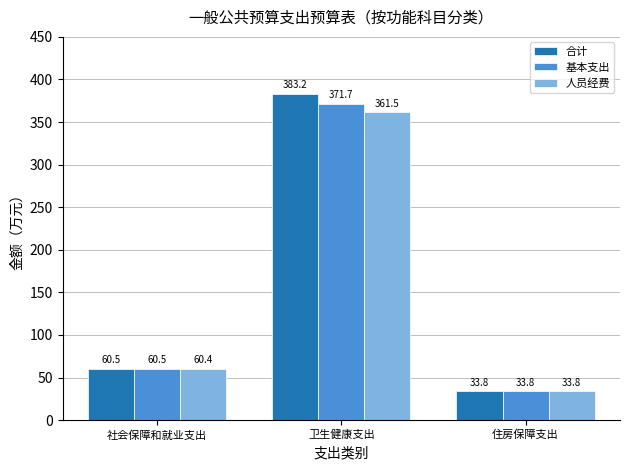

Are the bars grouped side by side (vs. stacked)?

Yes